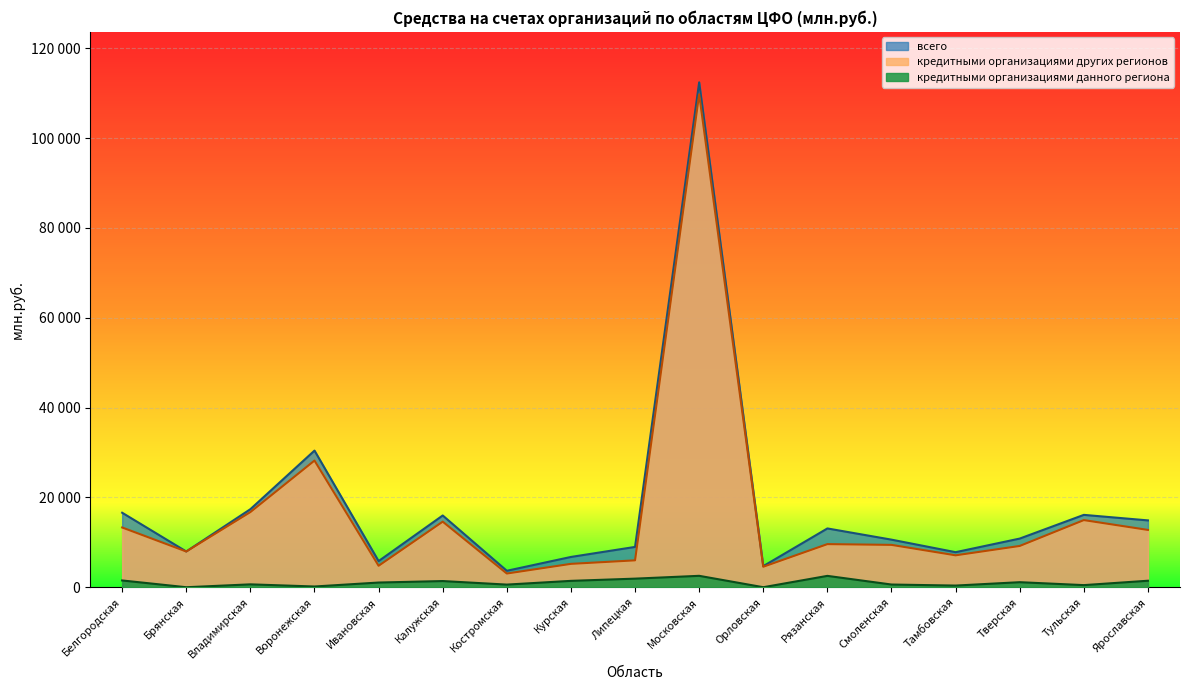

True or false: всего and кредитными организациями данного региона cross at least once.

False